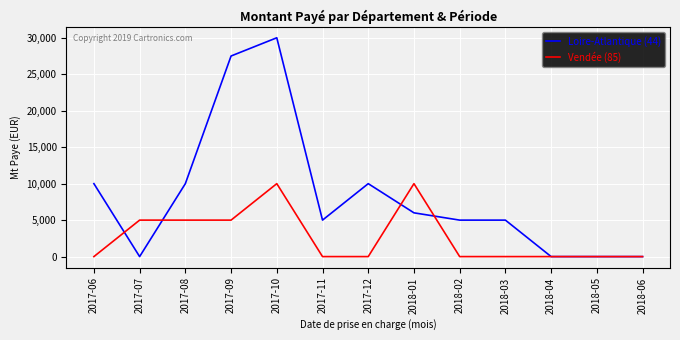

Which category has the highest value in the Loire-Atlantique (44) series?

2017-10